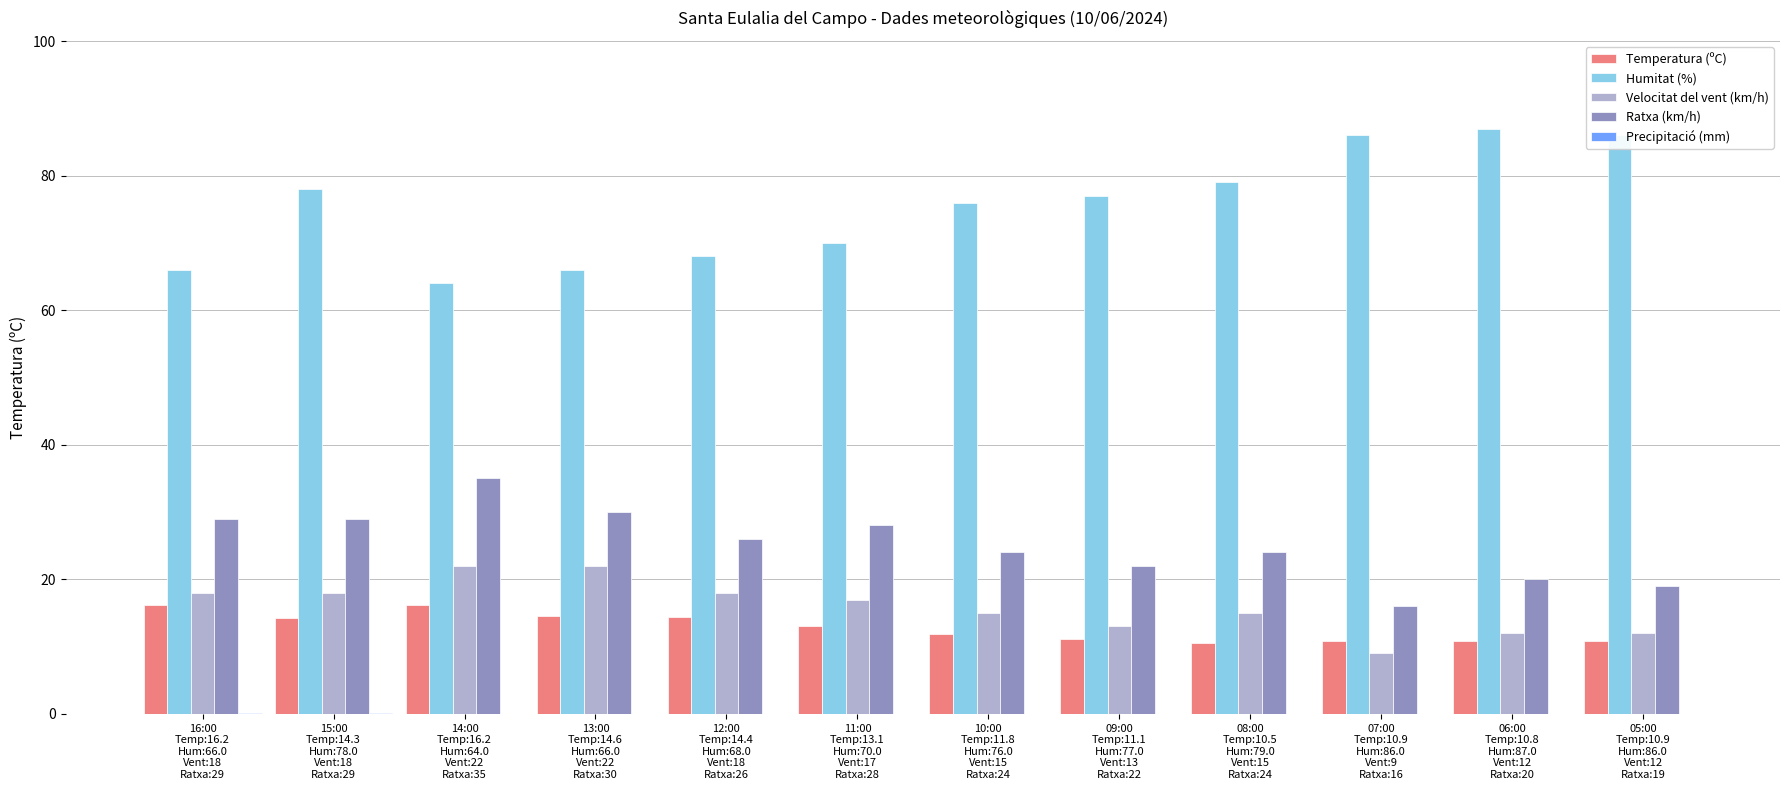

What is the sum of all Temperatura (ºC) values?

154.8